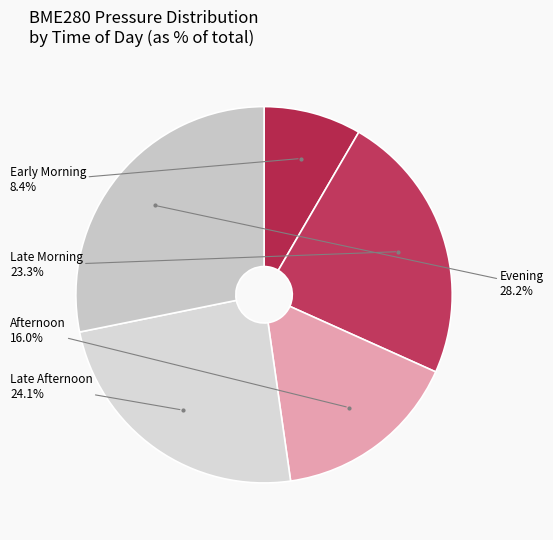

How many segments does this pie chart have?

5